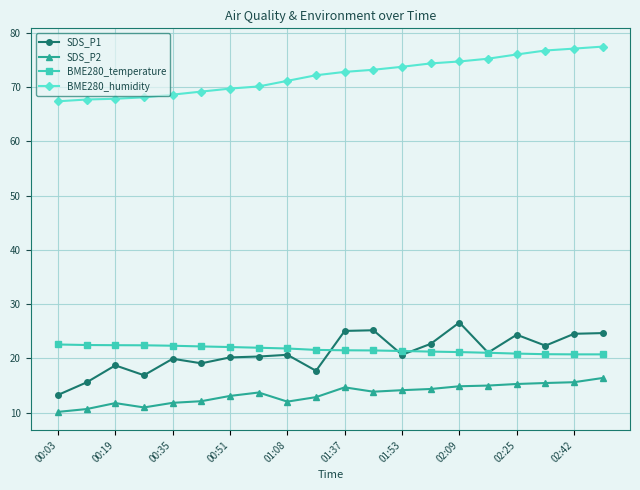

What is the value of the BME280_humidity point at the 20th from the left?

77.4